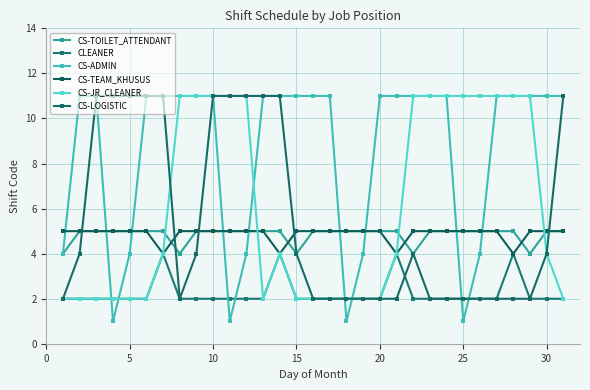

Does the chart have visible grid lines?

Yes